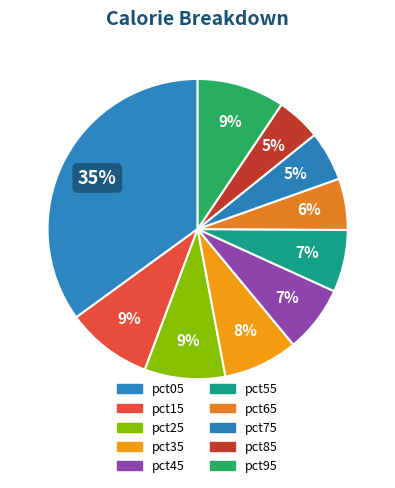

How many segments does this pie chart have?

10